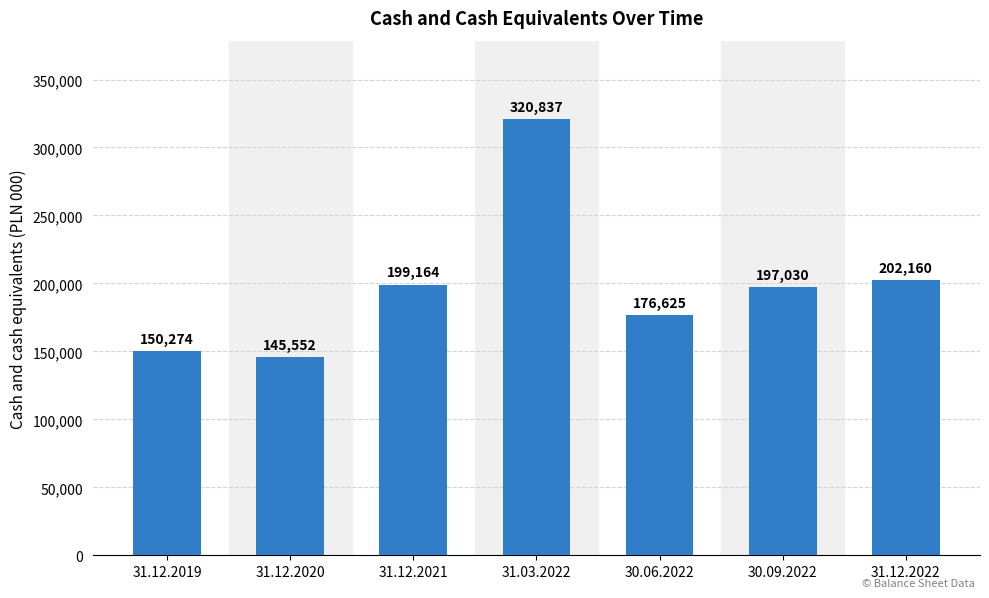

What value does the data have at 31.12.2019, to the nearest 10?

150270